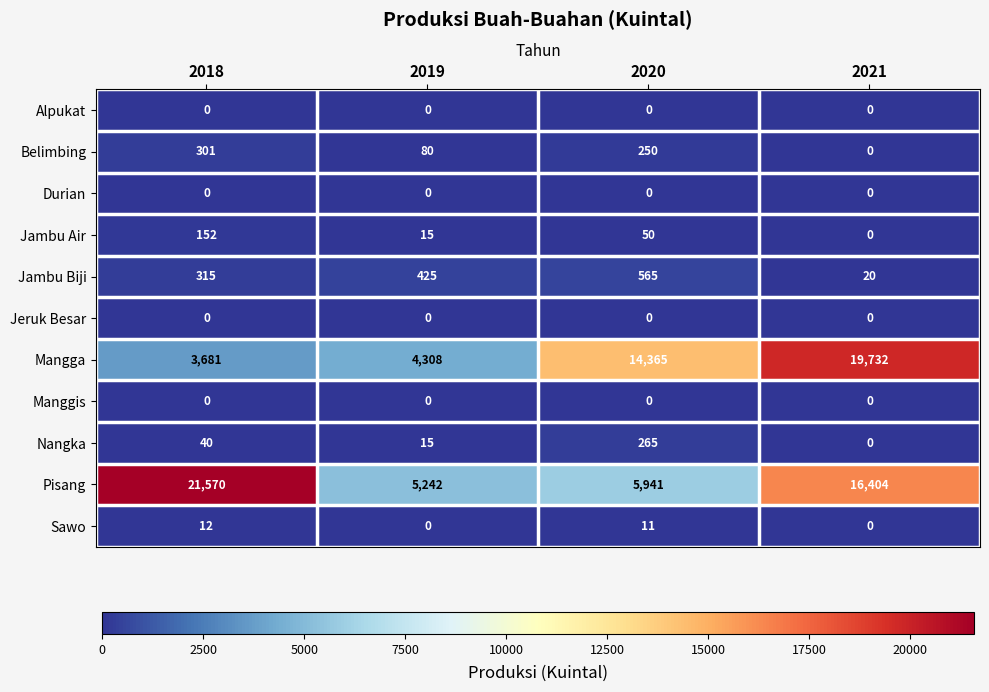

Where is Mangga nearest to the value 11706?

2020